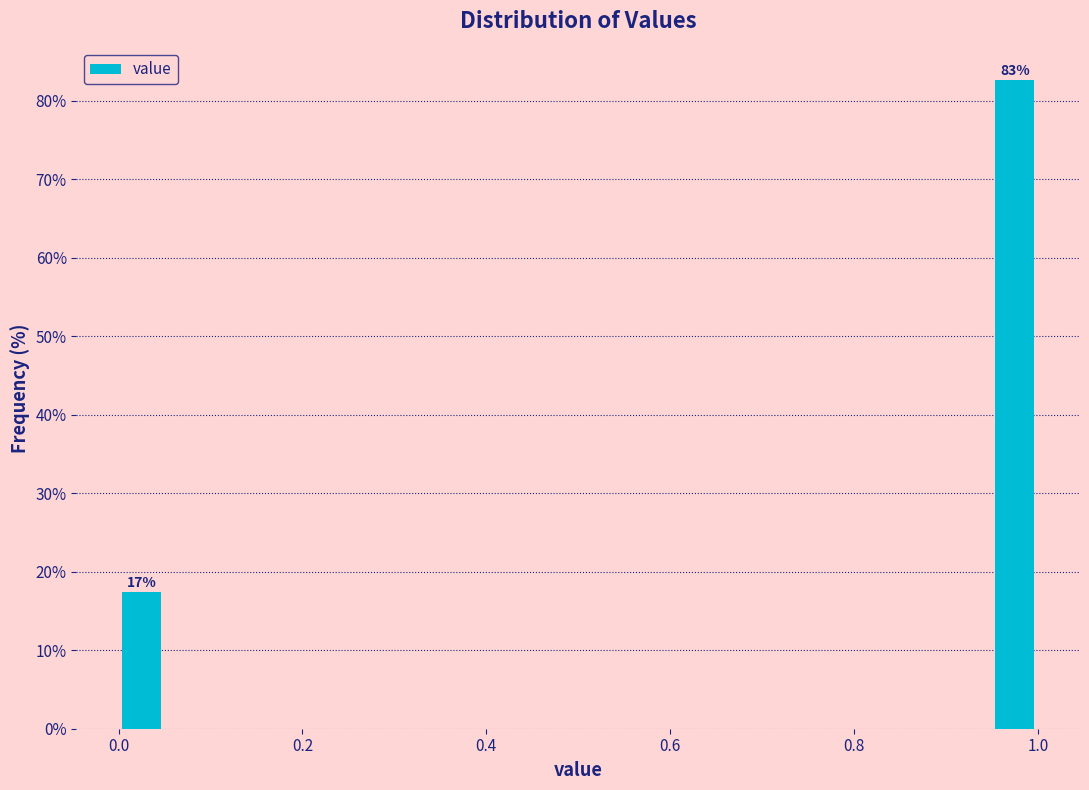

Read against the x-axis, roughly where is the centre of the tallest bar?

0.98